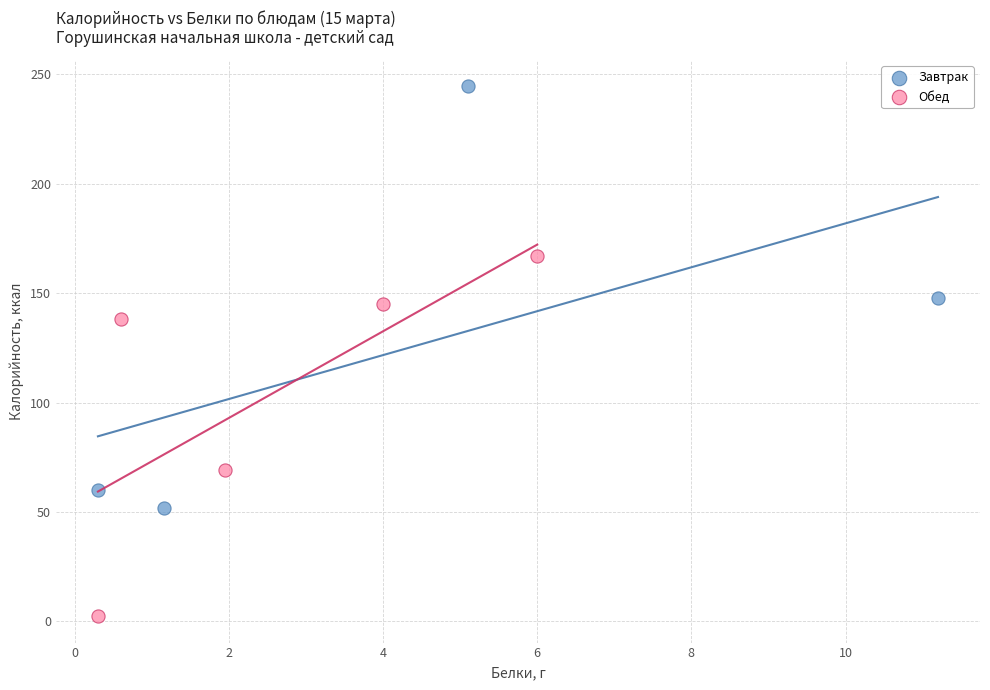

Which series contains the highest Y value?

Завтрак